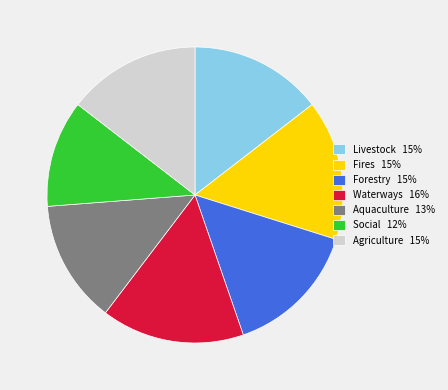

True or false: Waterways accounts for 16% of the total.

True